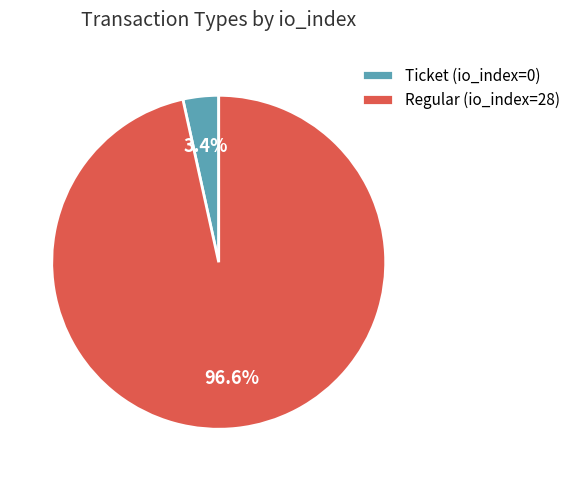

Which category has the smallest portion of the pie?

Ticket